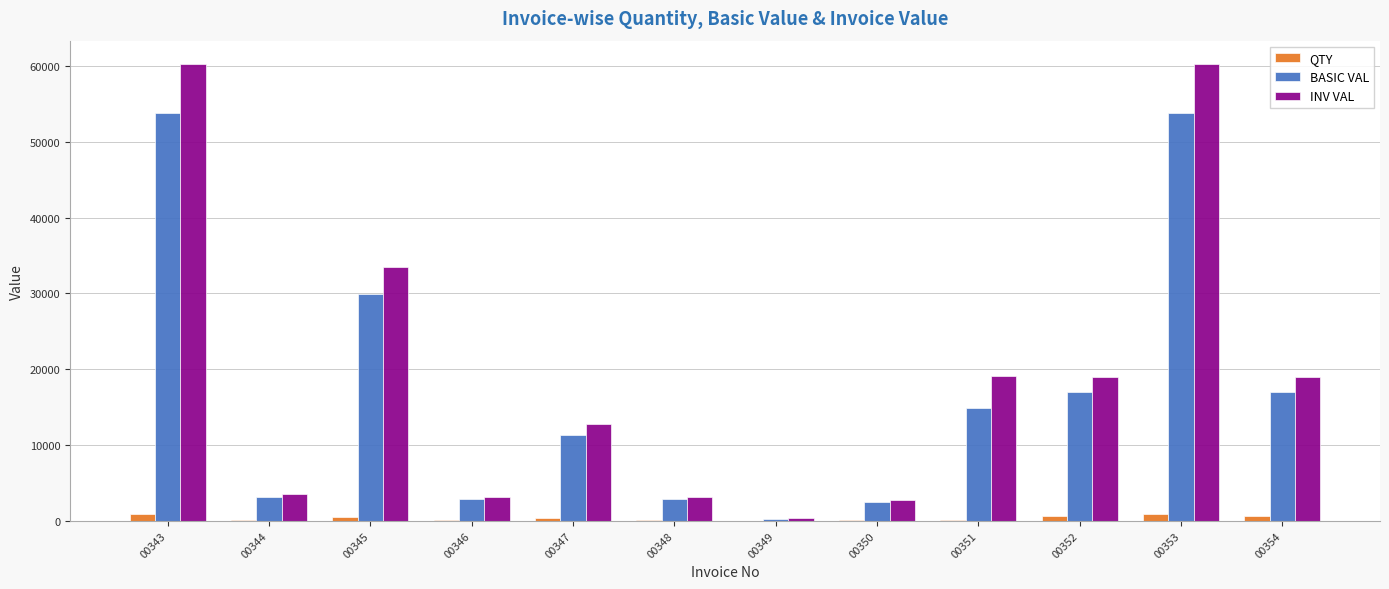

Is it true that QTY equals 10.0 at 00349?

True